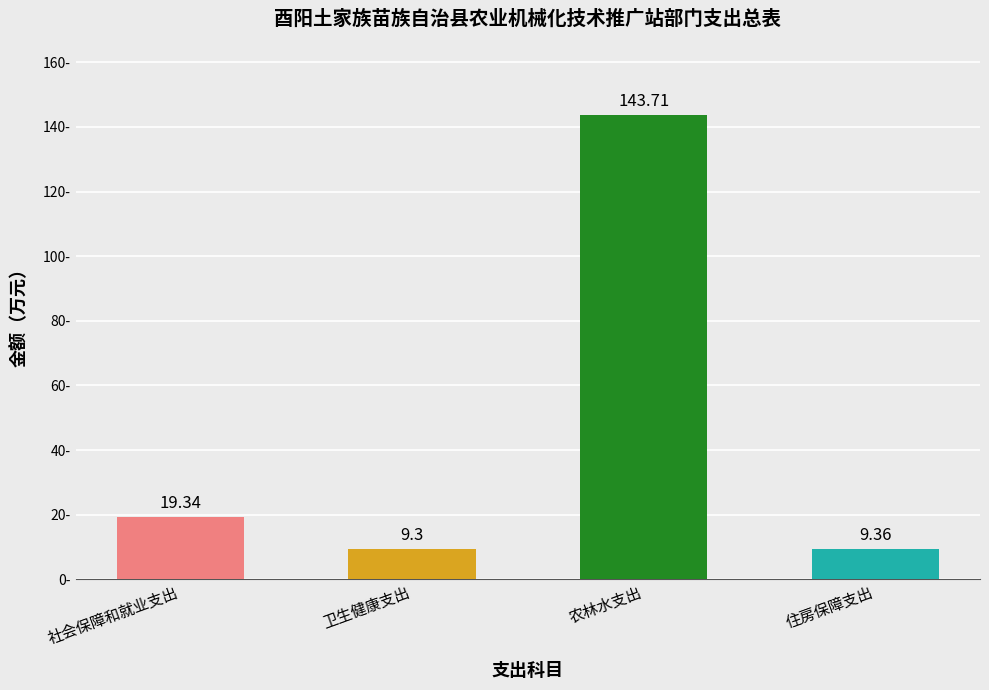

At which label is the value closest to 76?

社会保障和就业支出